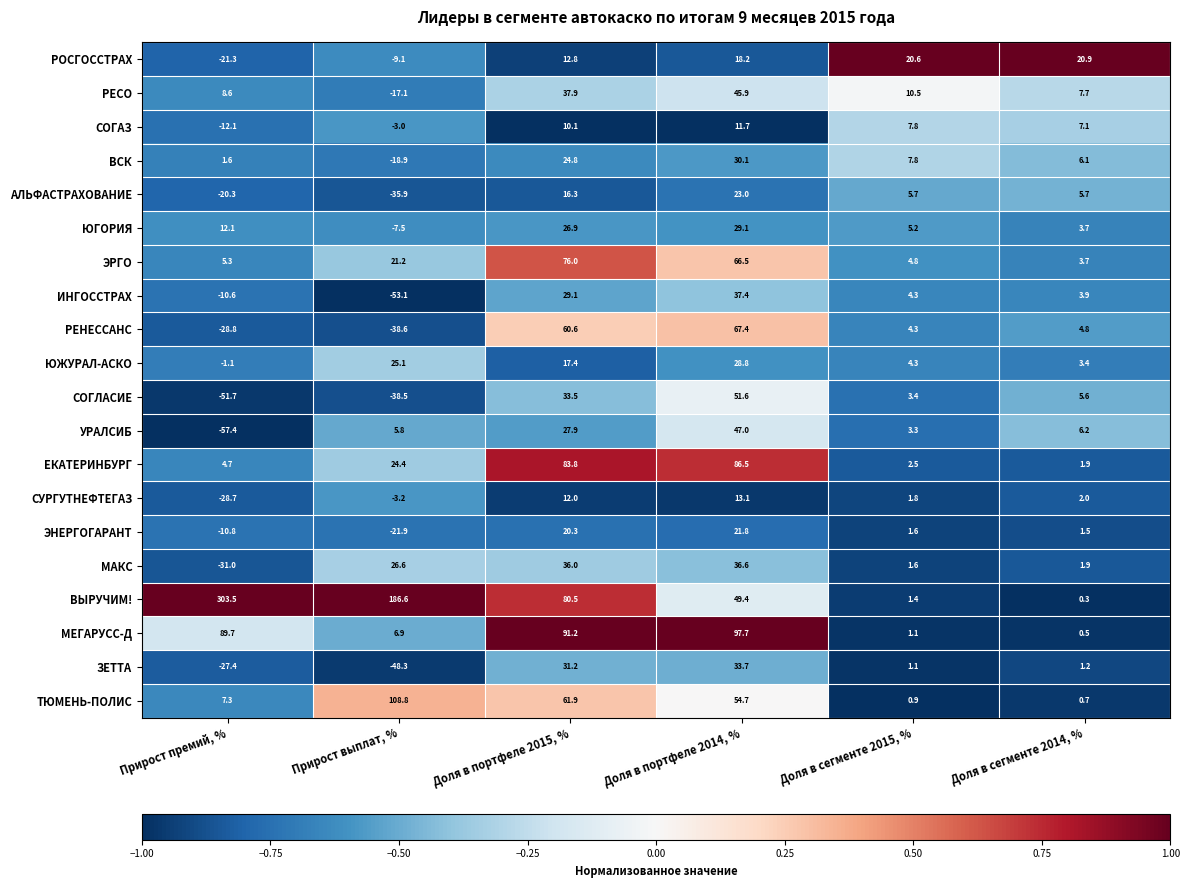

Which series changed the most between Доля в сегменте 2015, % and Доля в сегменте 2014, %?

УРАЛСИБ